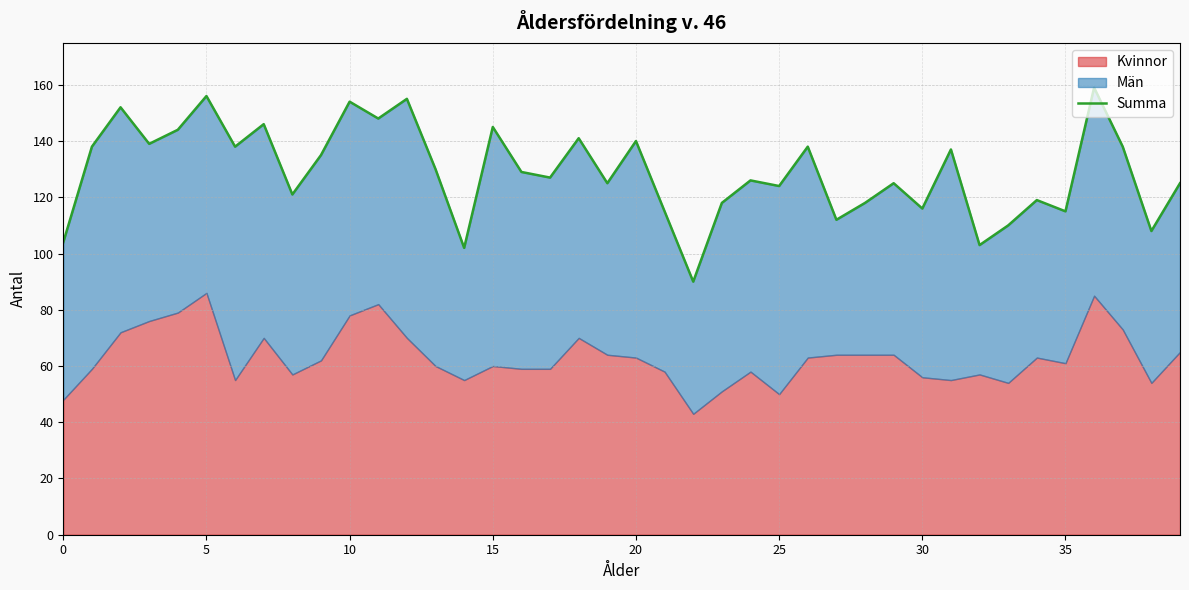

Reading left to right, what are all the values shown in this chart?

104	138	152	139	144	156	138	146	121	135	154	148	155	130	102	145	129	127	141	125	140	115	90	118	126	124	138	112	118	125	116	137	103	110	119	115	159	138	108	125